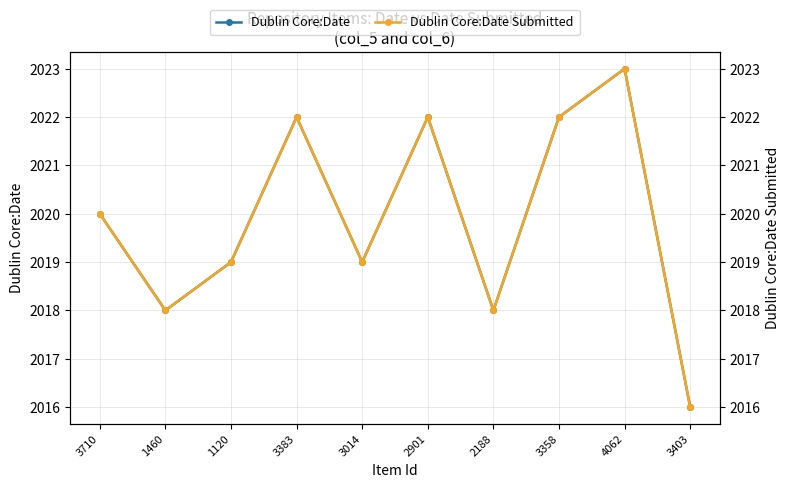

What is the smallest value displayed?

2016